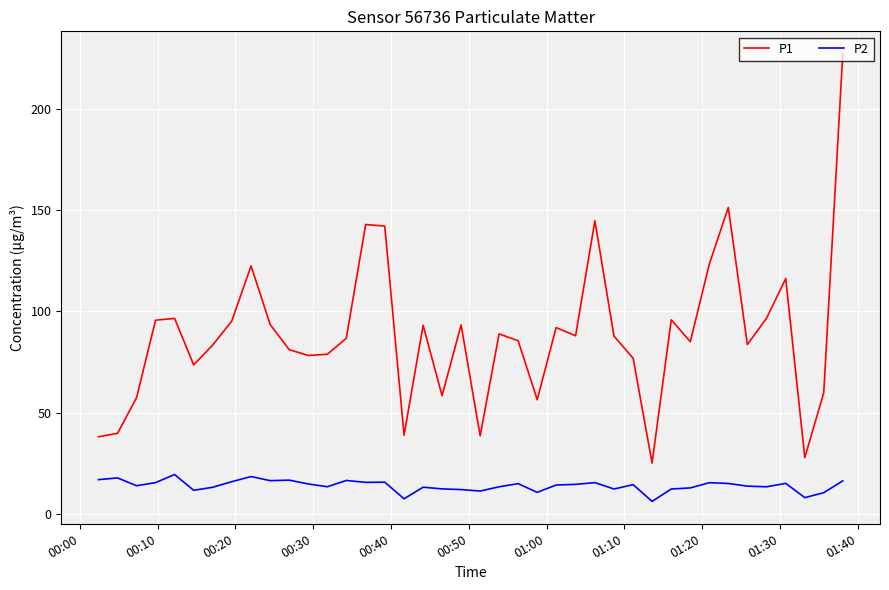

Rank the series by their maximum value, from highest to lowest.

P1, P2